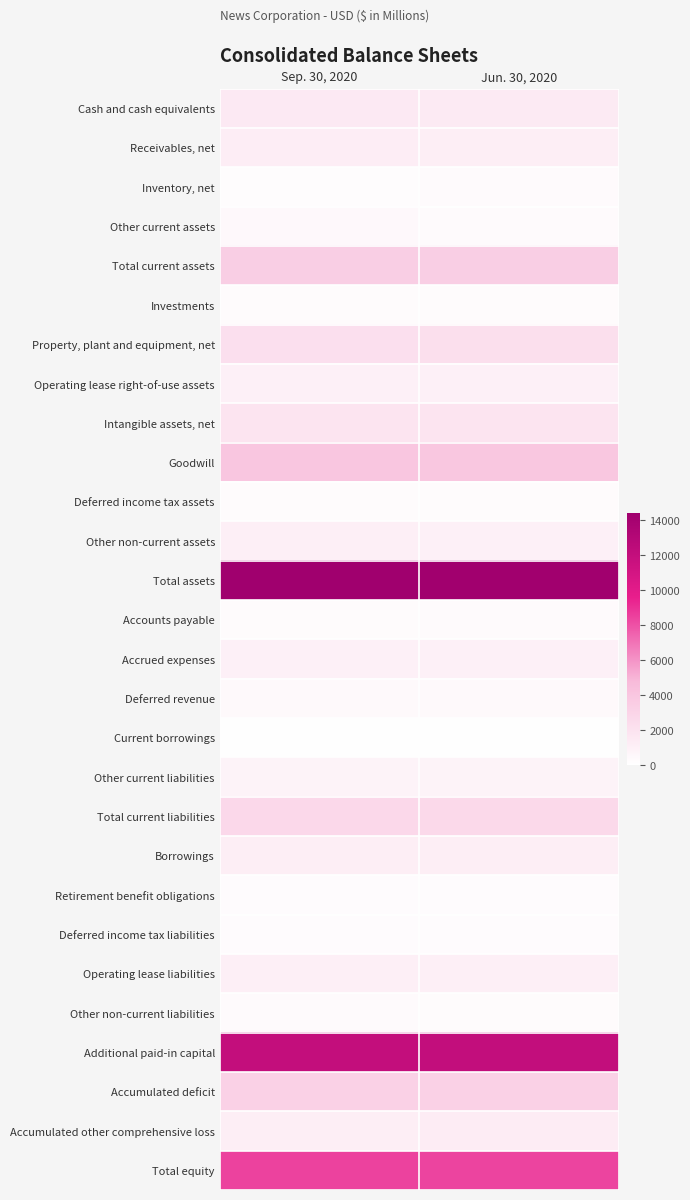

How many distinct data groups are displayed?

28